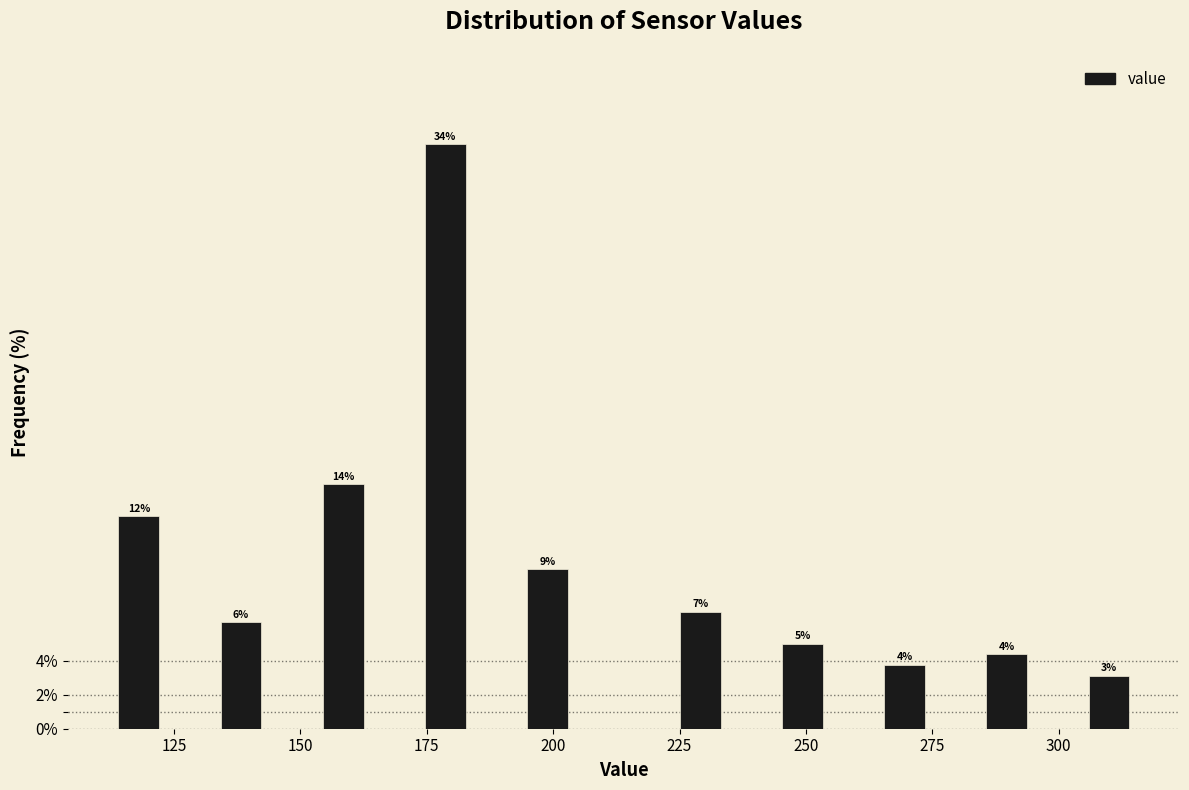

Read against the x-axis, roughly where is the centre of the tallest bar?

180